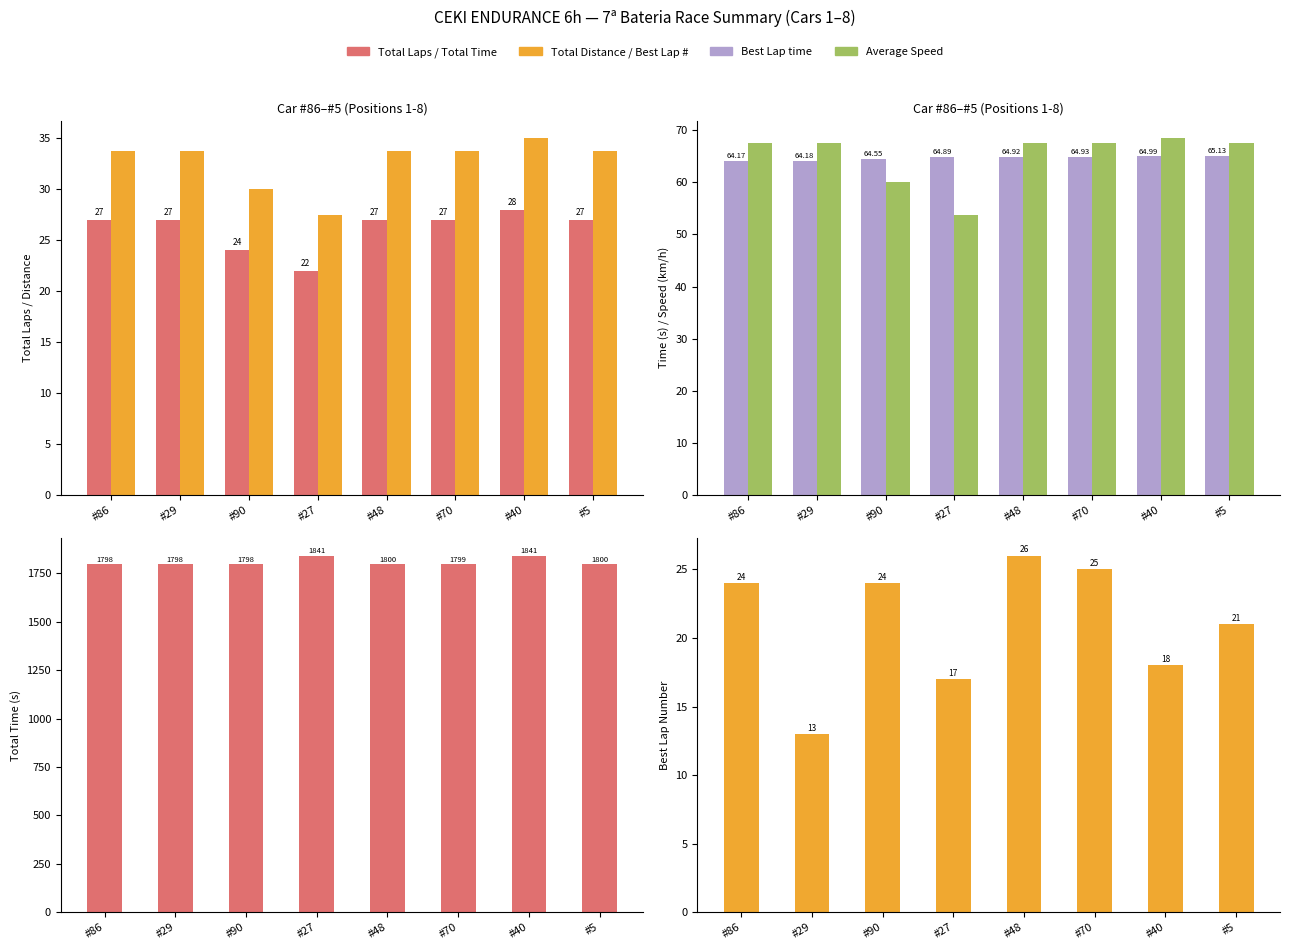

True or false: Total Laps has a value of 38.3 at #5.

False